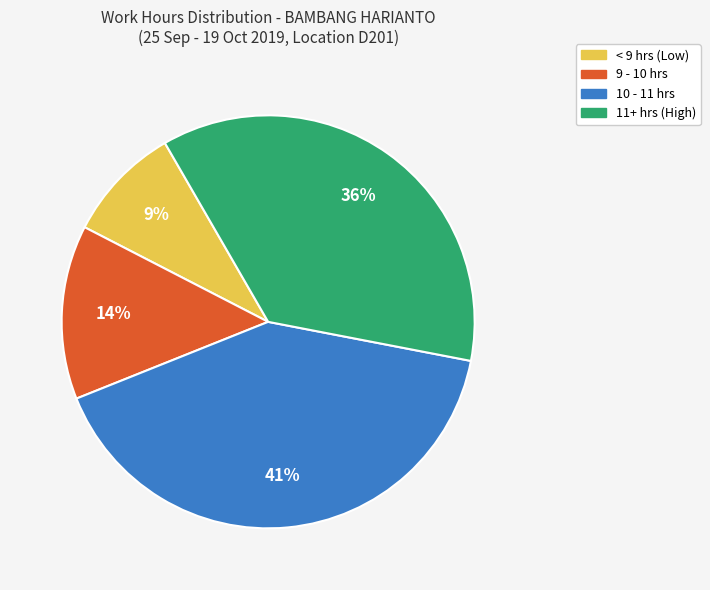

How many slices are in this pie chart?

4